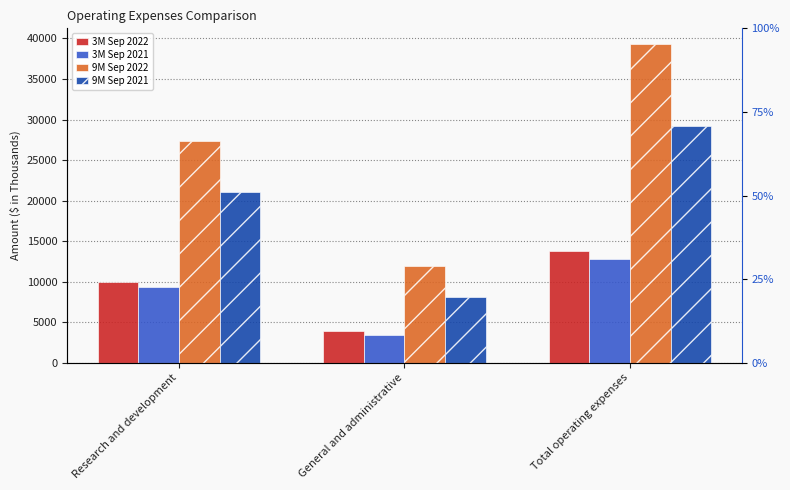

True or false: 9M Sep 2022 has a value of 65630 at Total operating expenses.

False